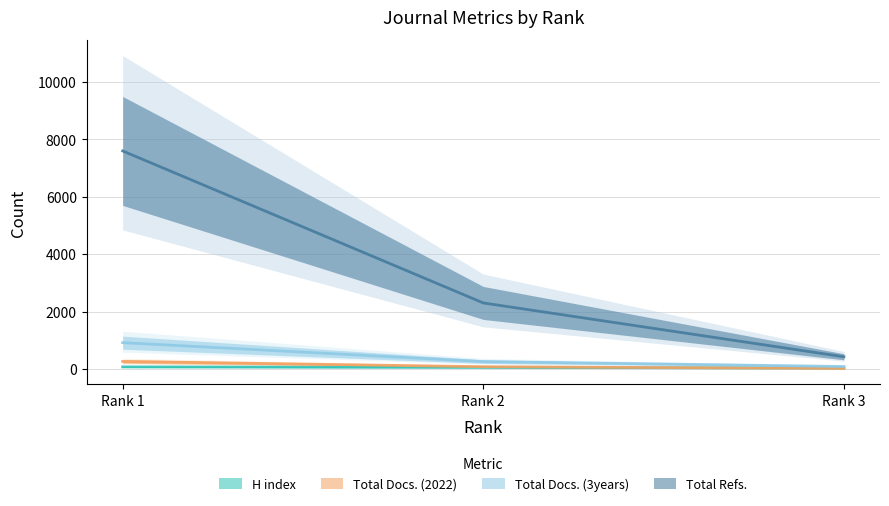

How many values in the Total Refs. series are below 2299?

1